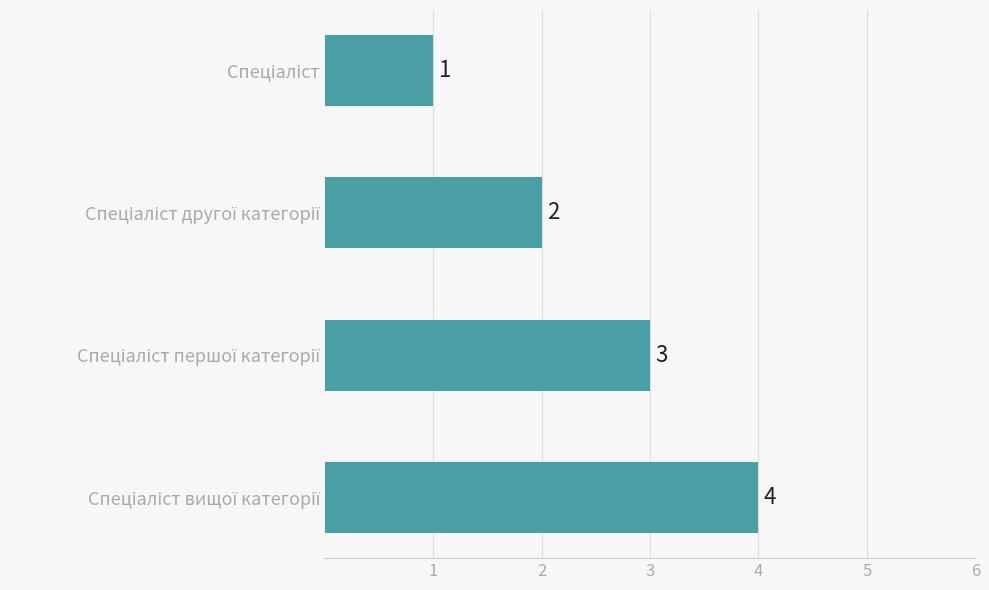

What is the value of the 1st bar from the top?

1